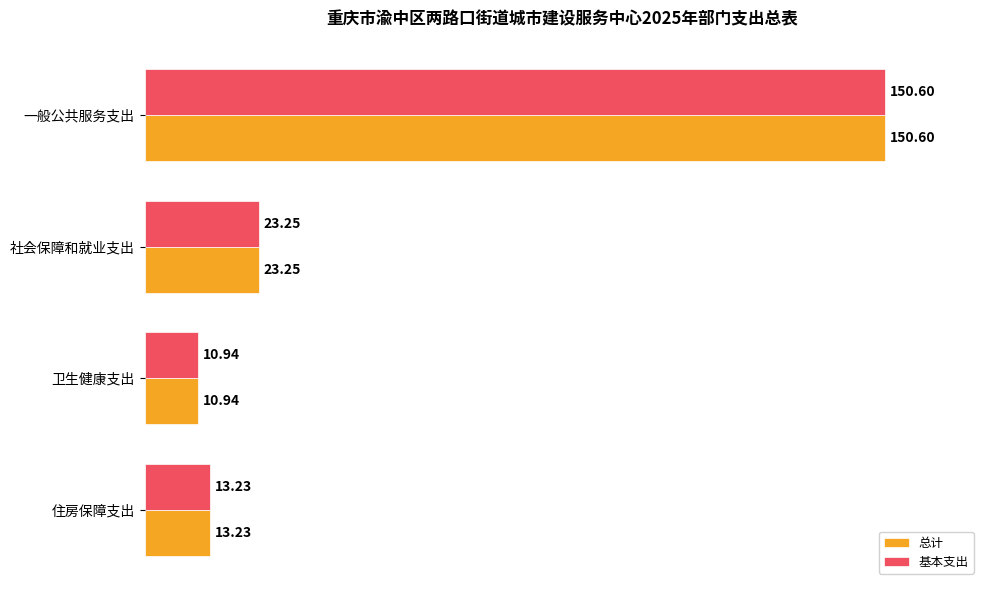

At which label does 基本支出 reach its minimum?

卫生健康支出